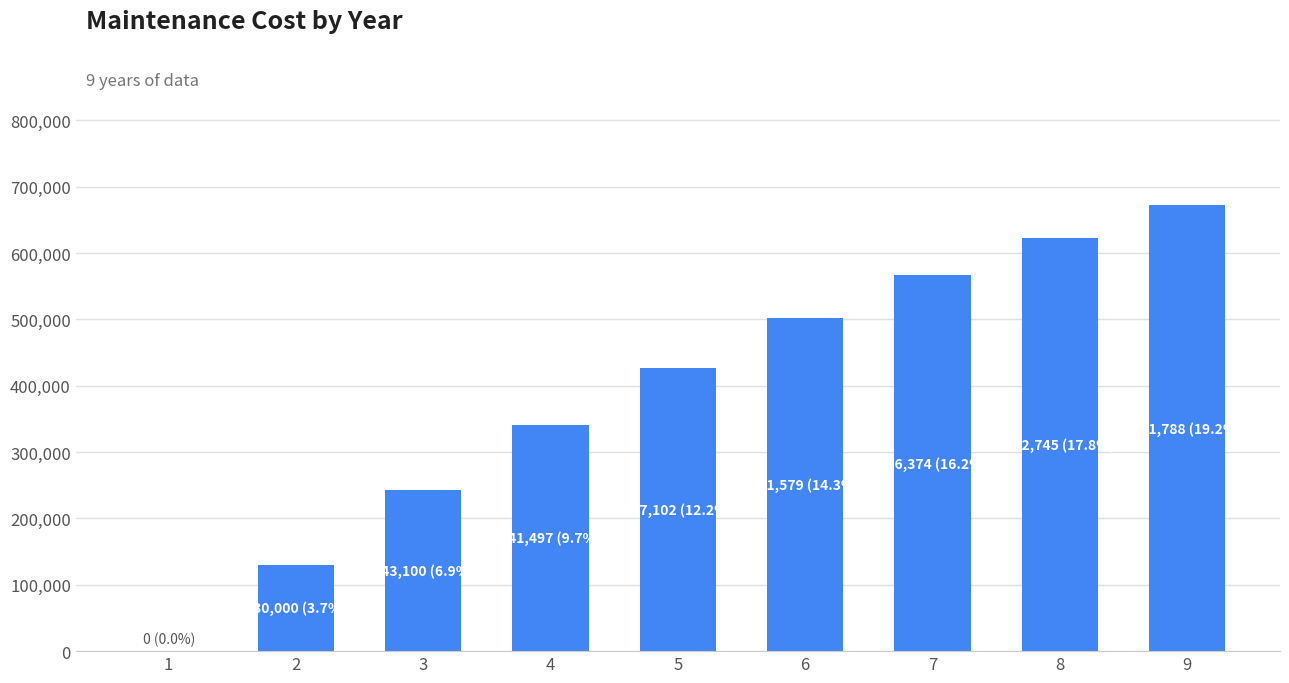

Reading left to right, list all the values displayed in this chart.

1=0.0	2=130000.0	3=243100.0	4=341497.0	5=427102.4	6=501579.1	7=566373.8	8=622745.2	9=671788.3